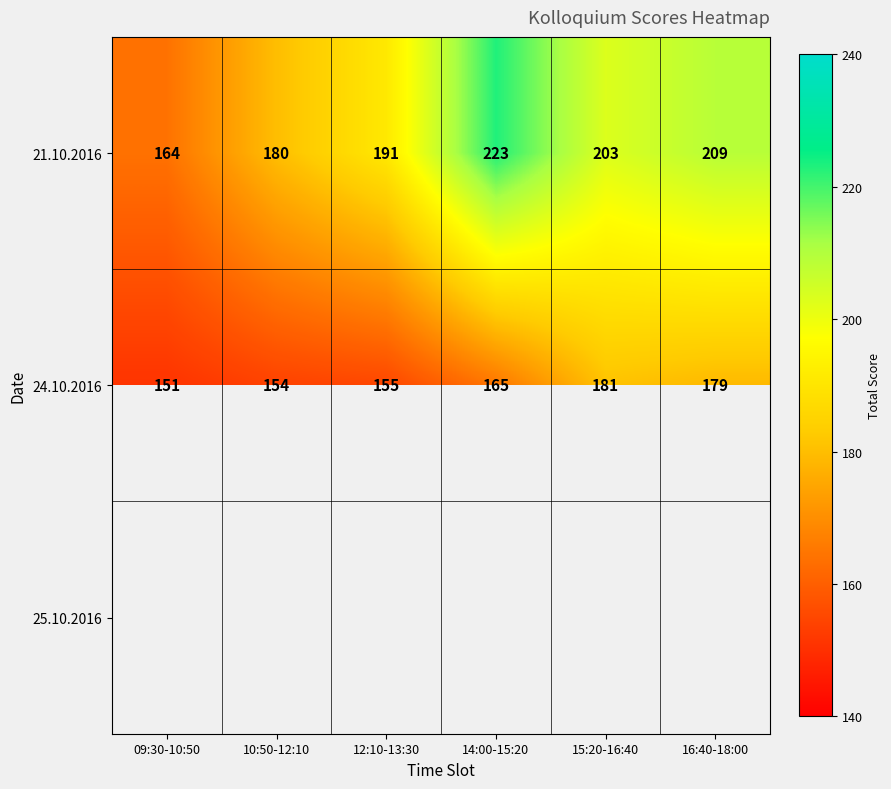

Is the value of 24.10.2016 at 10:50-12:10 greater than the value of 21.10.2016 at 15:20-16:40?

No